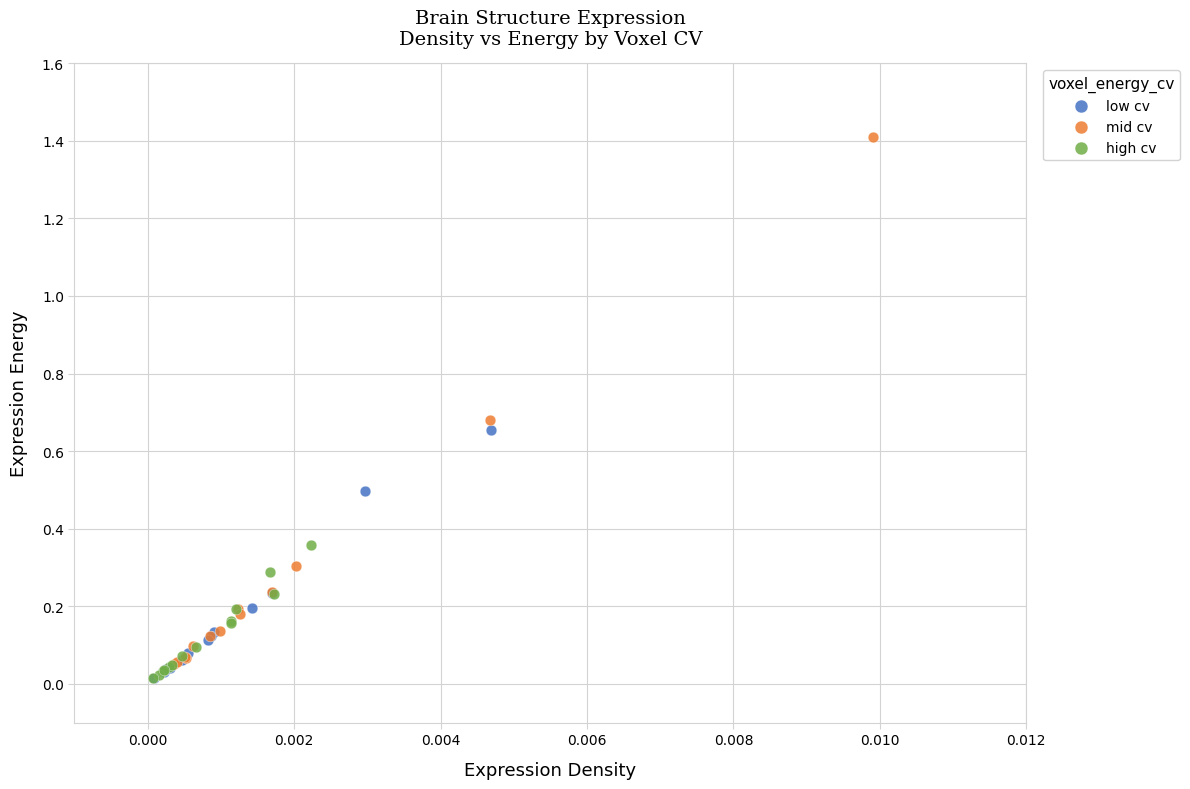

What are all the series names shown in the legend?

low cv, mid cv, high cv